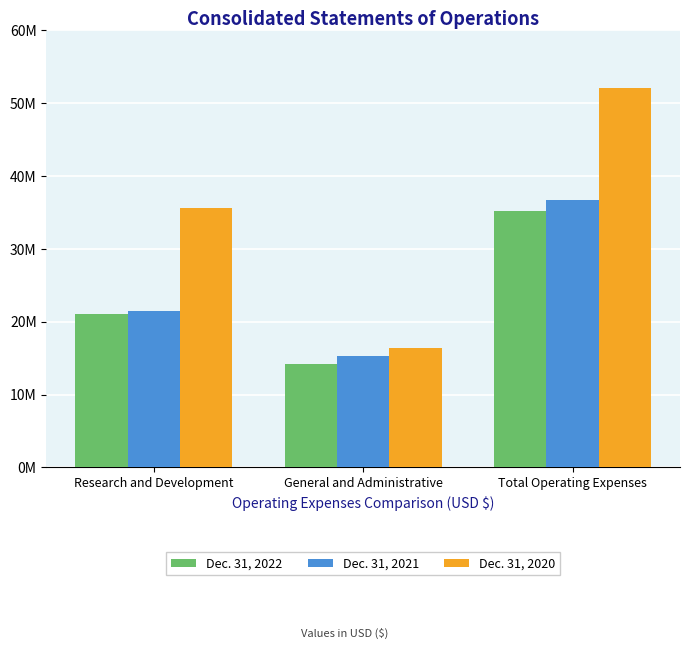

At which label does Dec. 31, 2022 first exceed 21099666?

Total Operating Expenses